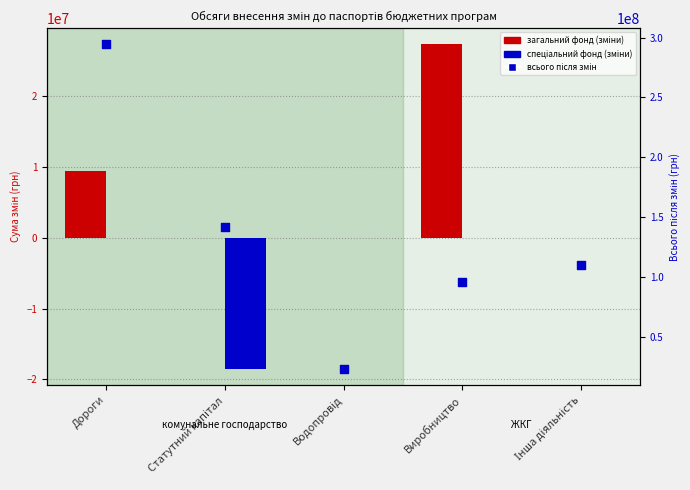

Which series contains the highest Y value?

Всього після змін